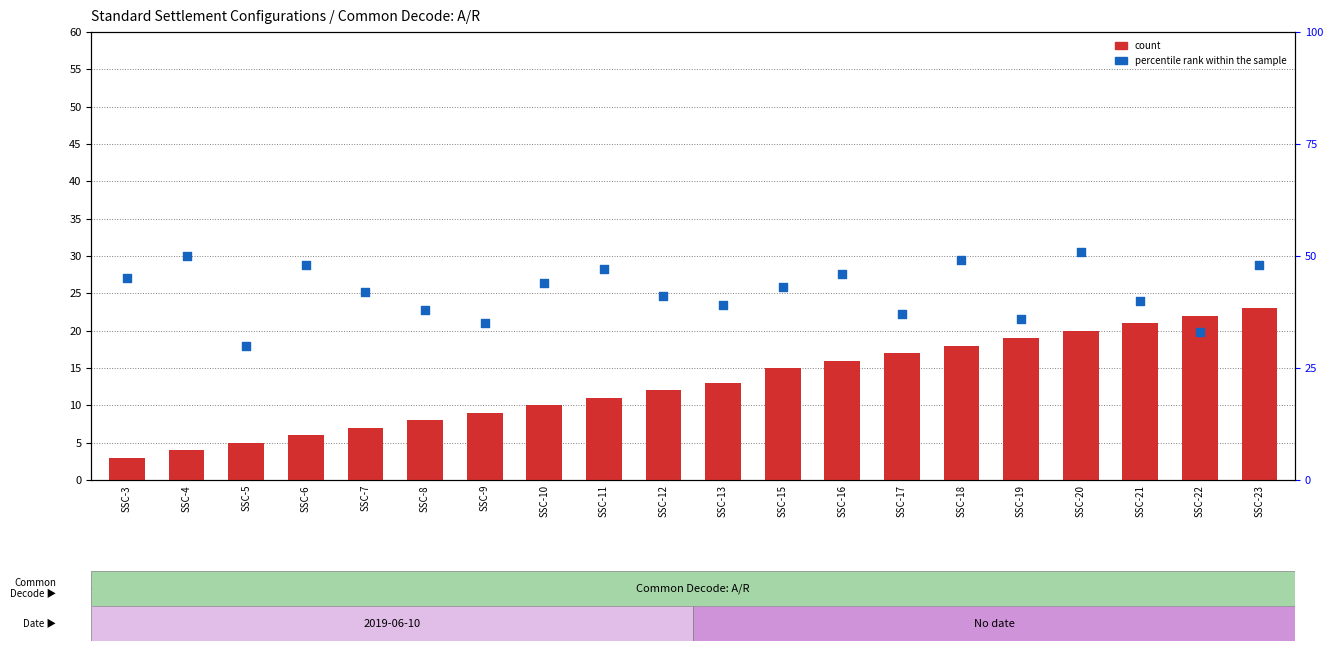

Which series has the largest total across all categories?

percentile rank within the sample